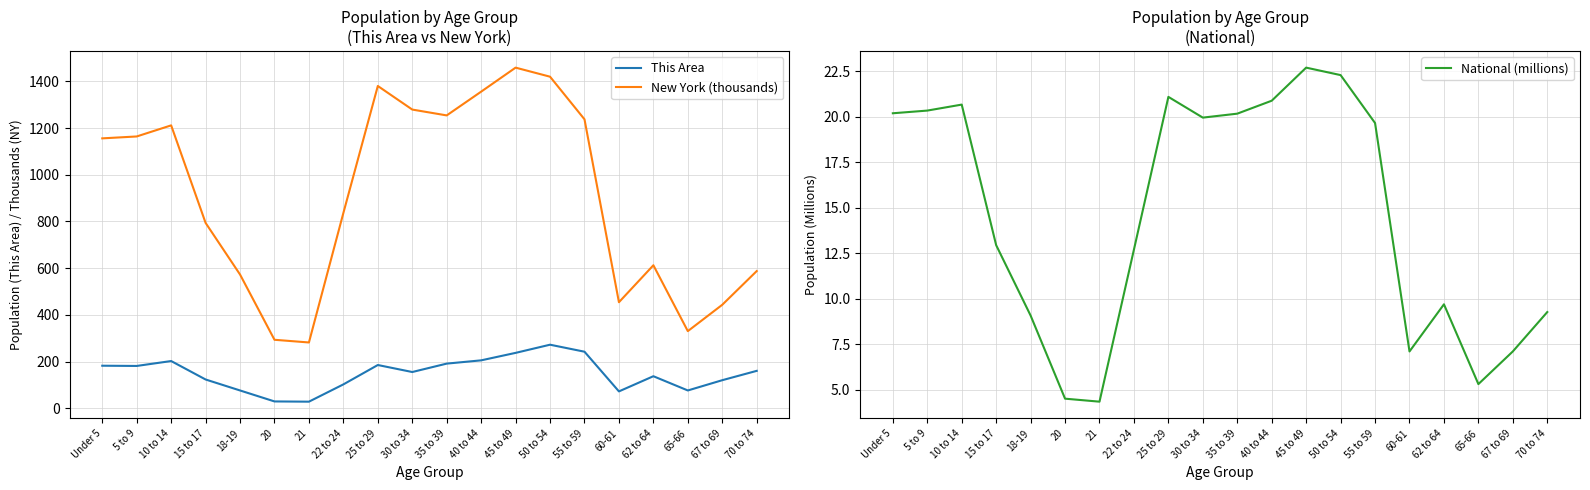

Reading right to left, what are all the values shown in this chart?

This Area: 70 to 74=160.0	67 to 69=120.0	65-66=76.0	62 to 64=137.0	60-61=72.0	55 to 59=242.0	50 to 54=272.0	45 to 49=237.0	40 to 44=205.0	35 to 39=191.0	30 to 34=155.0	25 to 29=185.0	22 to 24=102.0	21=28.0	20=29.0	18-19=76.0	15 to 17=123.0	10 to 14=202.0	5 to 9=181.0	Under 5=182.0
New York (thousands): 70 to 74=587.4	67 to 69=443.1	65-66=330.2	62 to 64=612.3	60-61=454.0	55 to 59=1237.4	50 to 54=1419.9	45 to 49=1458.8	40 to 44=1355.9	35 to 39=1254.1	30 to 34=1279.2	25 to 29=1380.2	22 to 24=836.3	21=281.6	20=293.1	18-19=572.6	15 to 17=793.7	10 to 14=1211.5	5 to 9=1164.0	Under 5=1155.8
National (millions): 70 to 74=9.3	67 to 69=7.1	65-66=5.3	62 to 64=9.7	60-61=7.1	55 to 59=19.7	50 to 54=22.3	45 to 49=22.7	40 to 44=20.9	35 to 39=20.2	30 to 34=20.0	25 to 29=21.1	22 to 24=12.7	21=4.4	20=4.5	18-19=9.1	15 to 17=13.0	10 to 14=20.7	5 to 9=20.3	Under 5=20.2